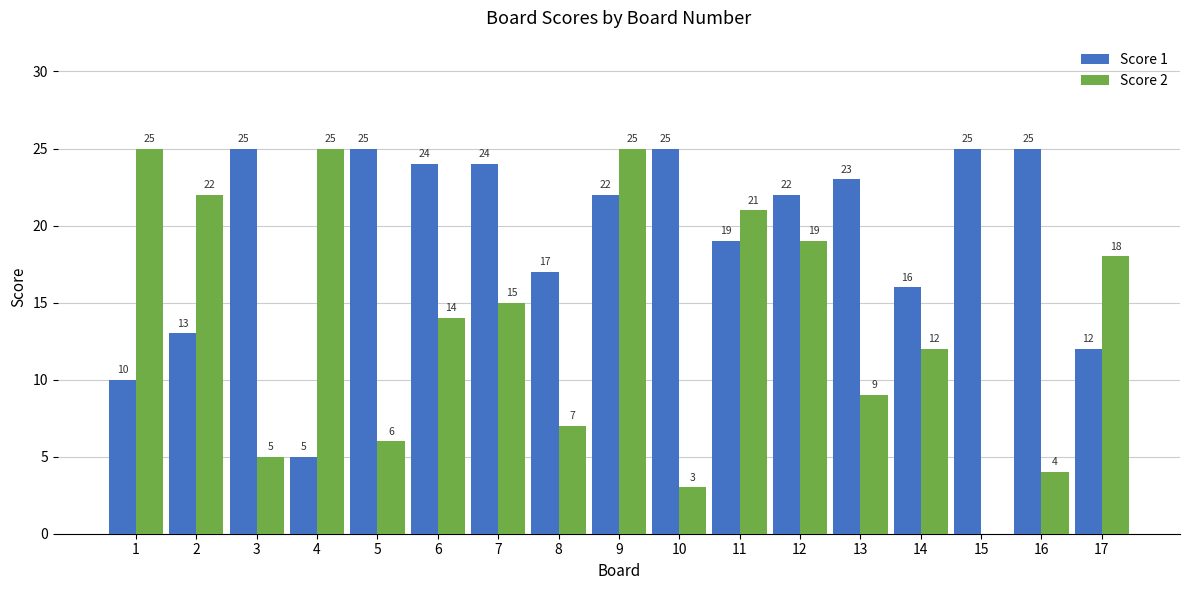

What is the sum of the Score 1 values at 2 and 13?

36